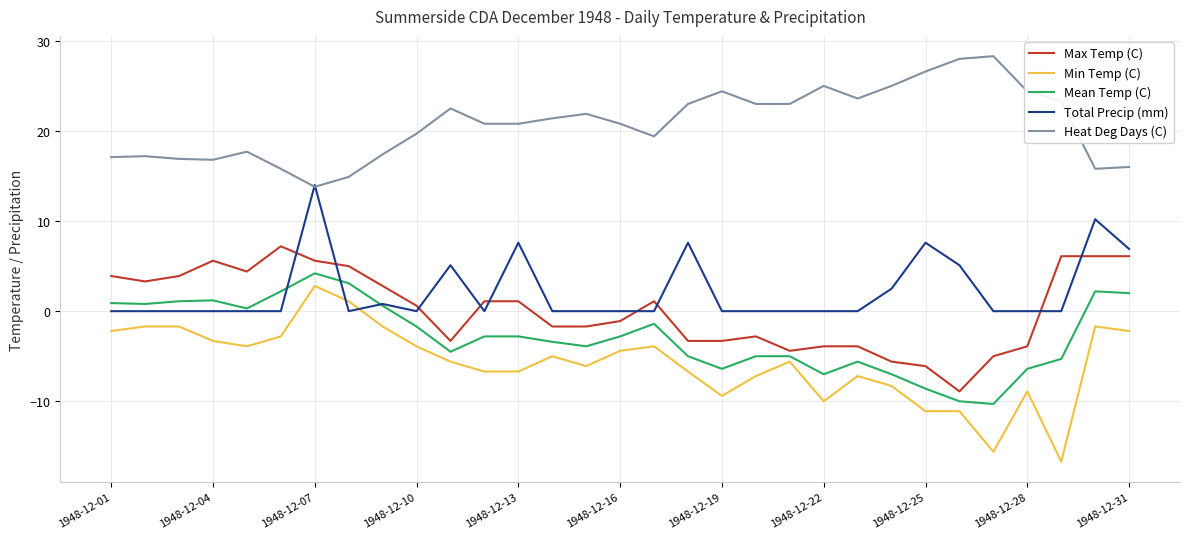

True or false: Min Temp (C) and Heat Deg Days (C) cross at least once.

False